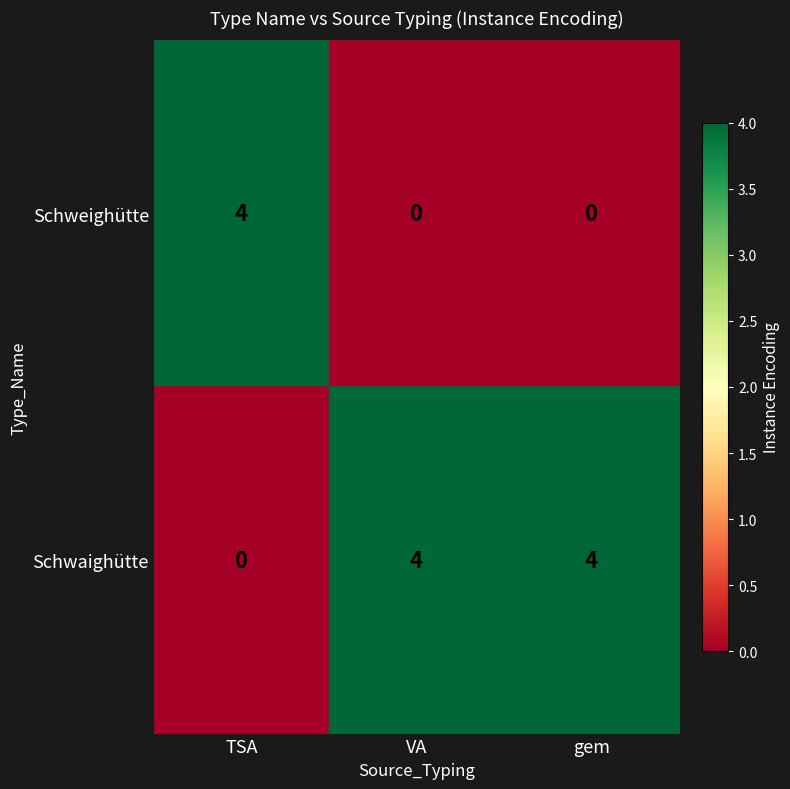

How many series are shown in this chart?

2